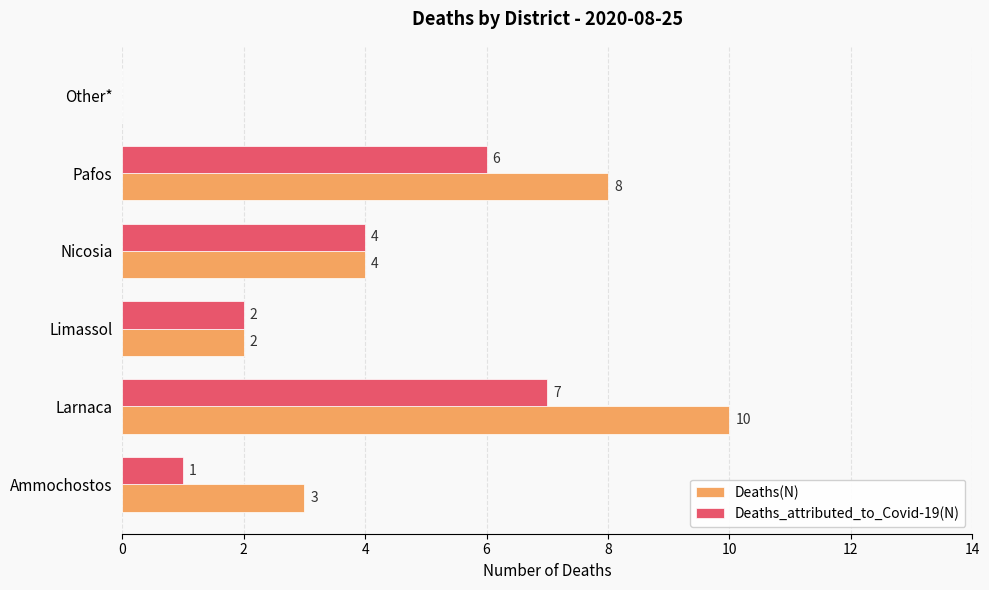

What is the greatest value displayed?

10